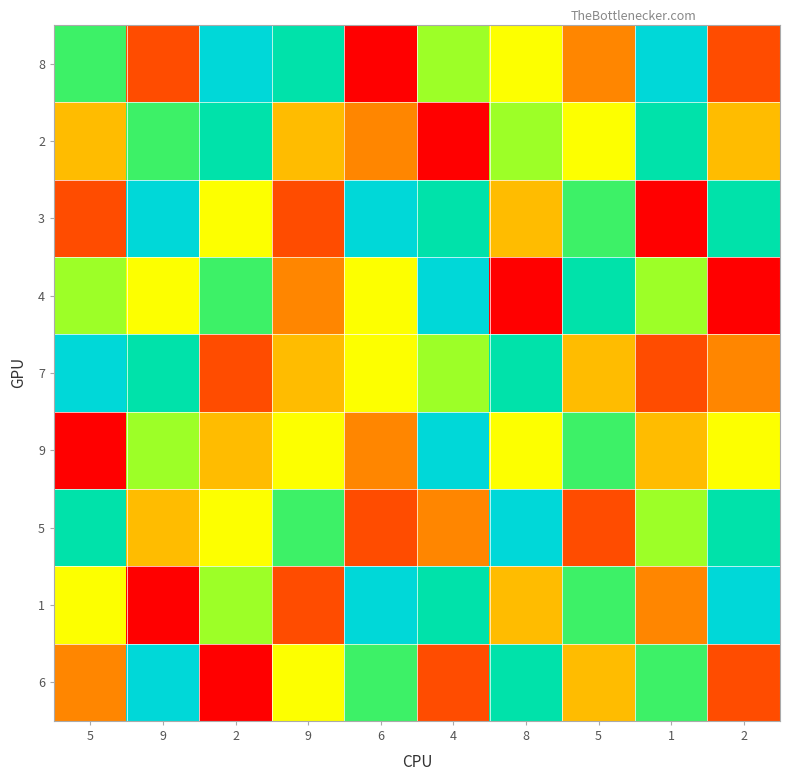

Between 8 and 5, which is larger?

5